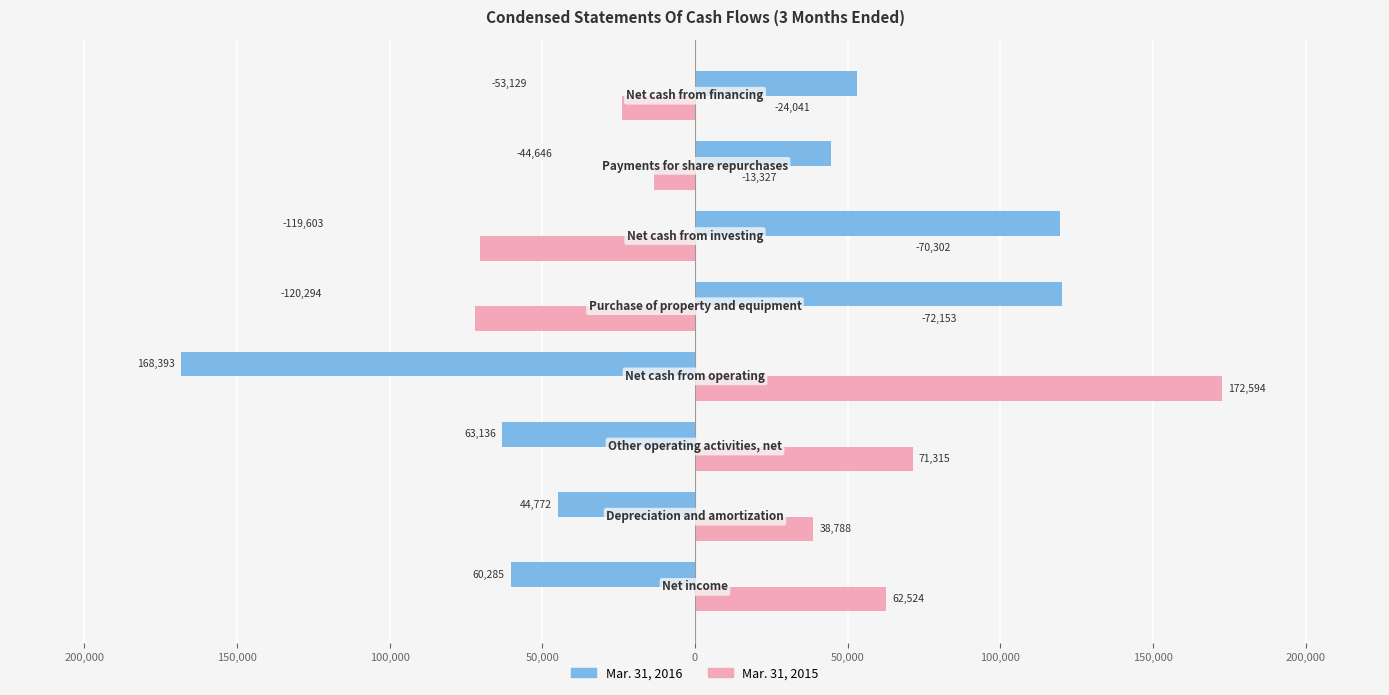

What are all the series names shown in the legend?

Mar. 31, 2016, Mar. 31, 2015